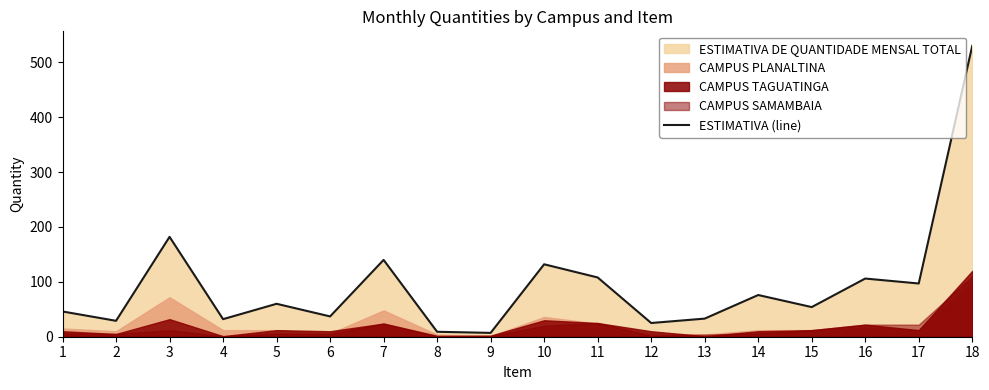

Which category has the lowest value across all series?

9